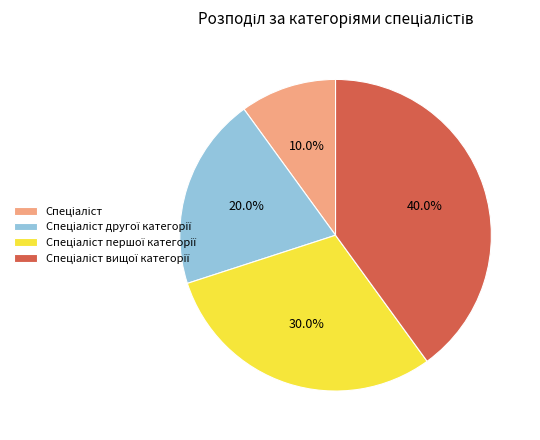

Is there a majority slice in this chart?

No